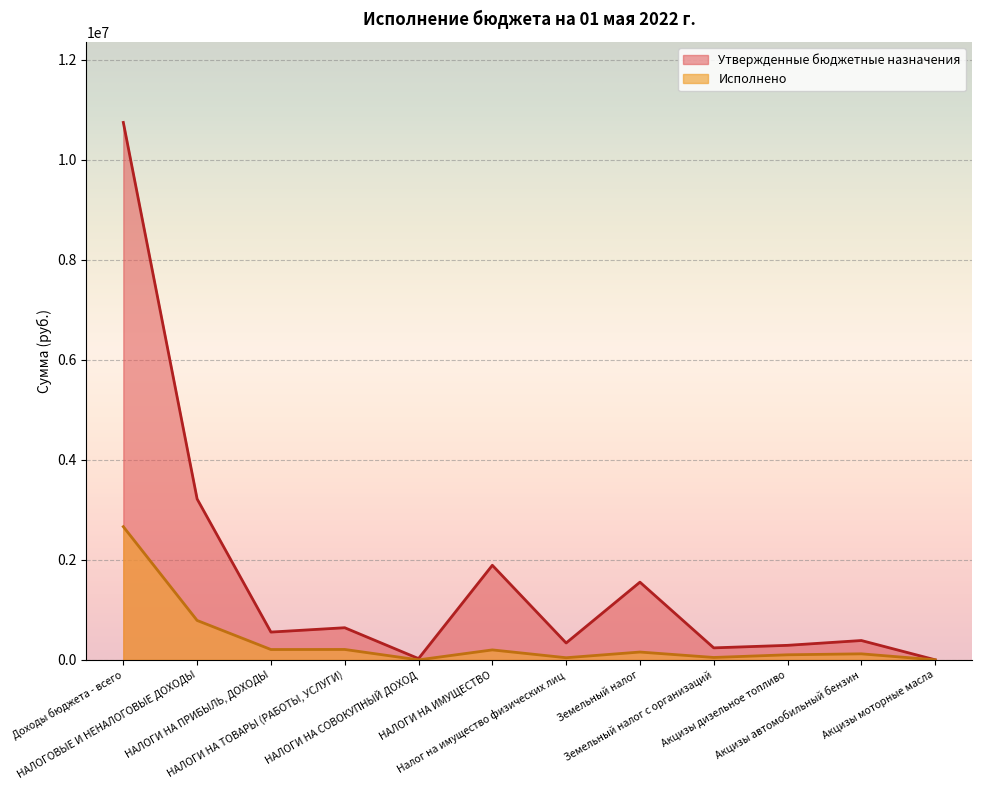

Read the Утвержденные бюджетные назначения value at Акцизы автомобильный бензин.

387010.0